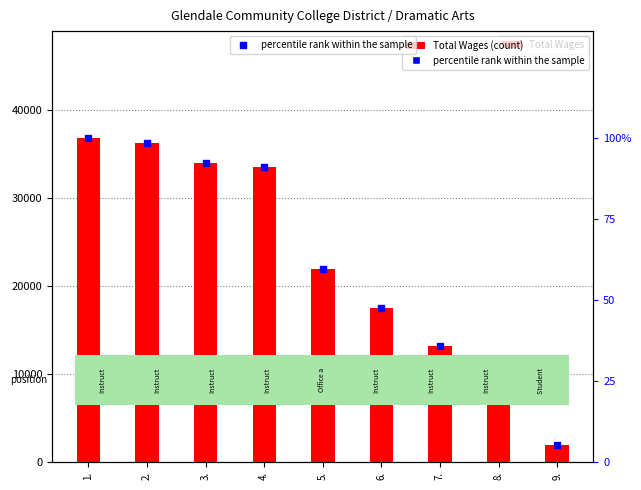

Which series contains the lowest Y value?

percentile rank within the sample